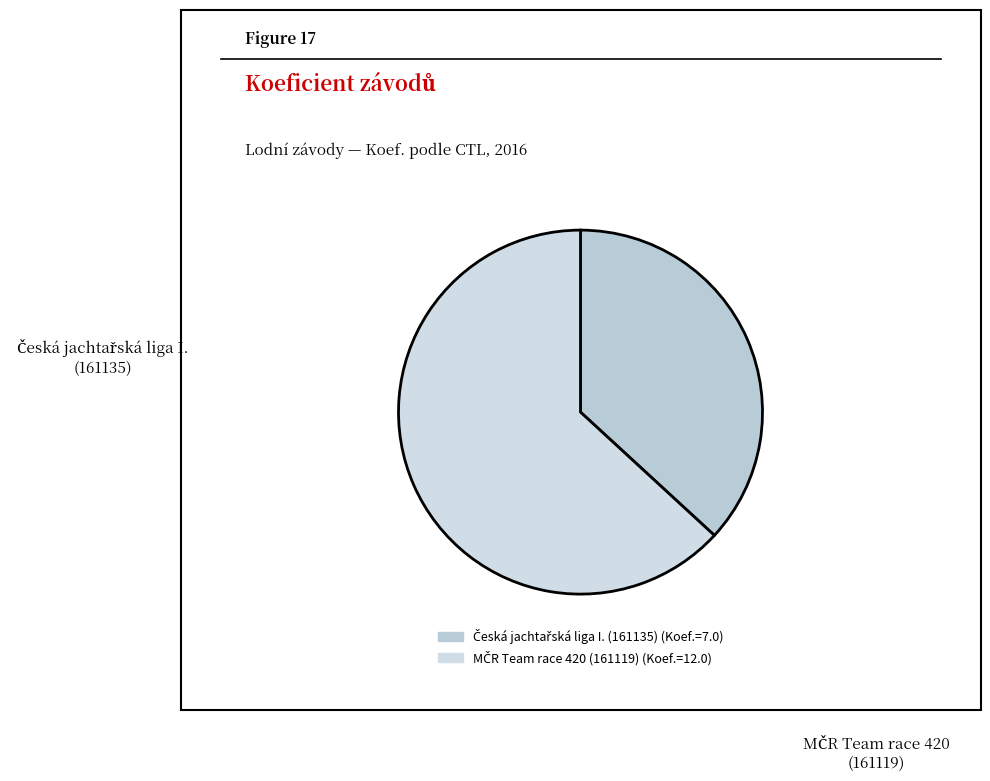

Count the number of slices in the pie.

2